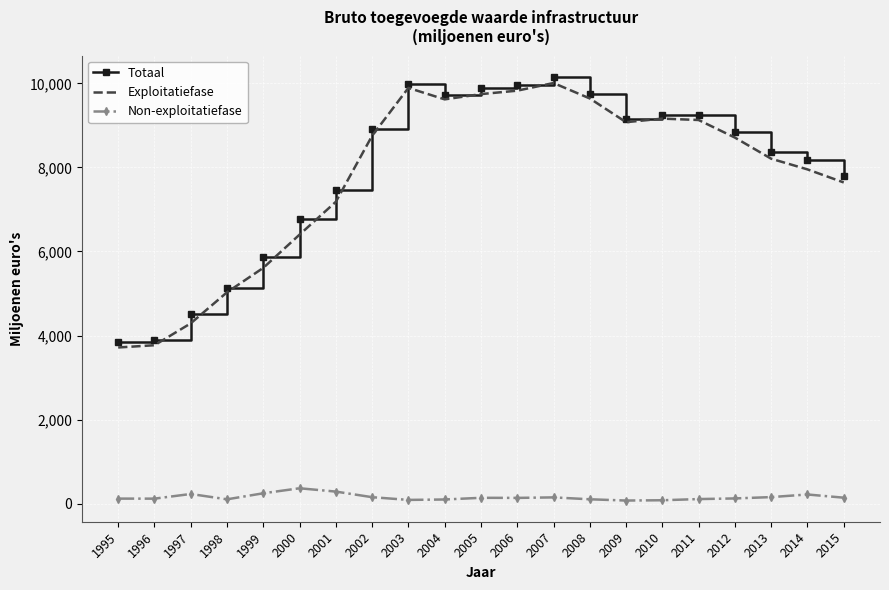

What are all the series names shown in the legend?

Totaal, Exploitatiefase, Non-exploitatiefase